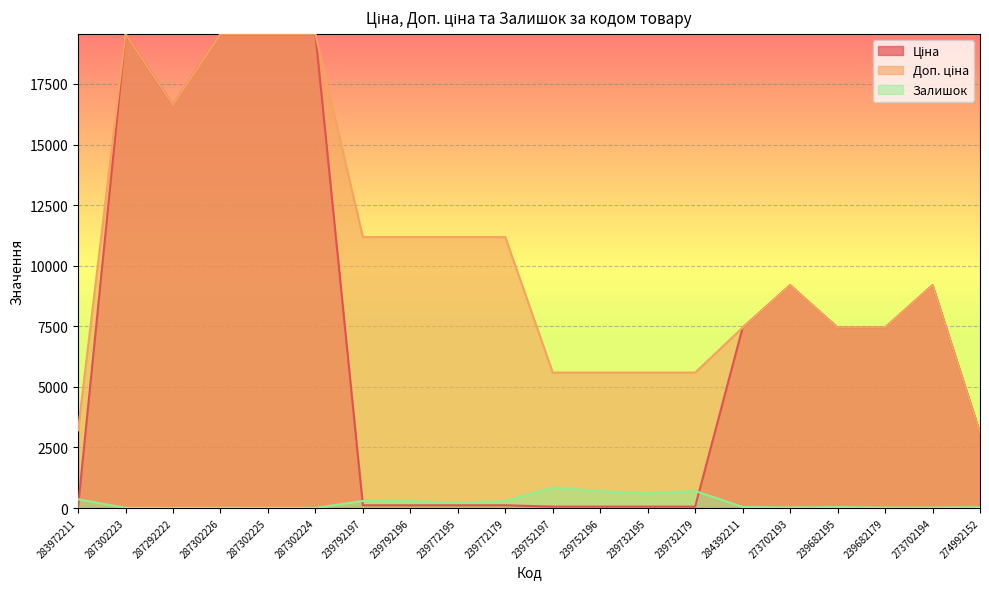

What is the average value of the Доп. ціна series?

10450.7